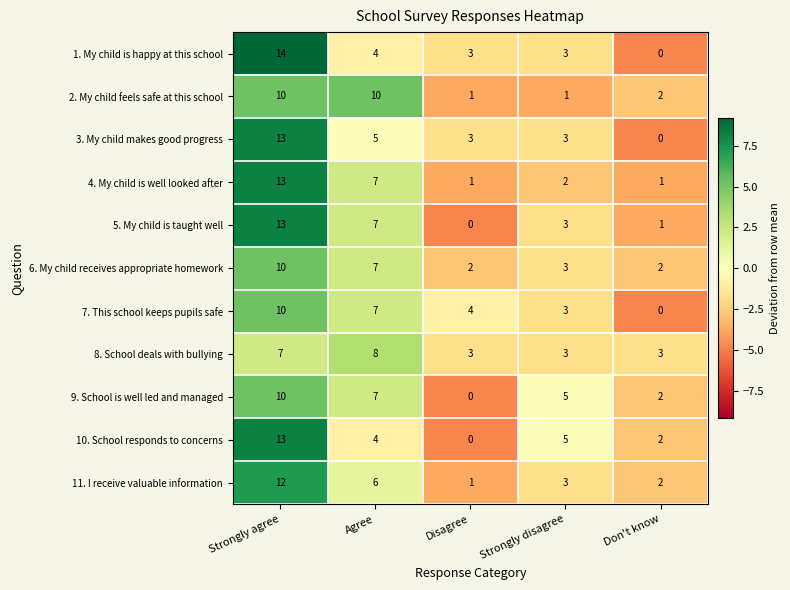

At which category is the sum across all series the highest?

Strongly agree